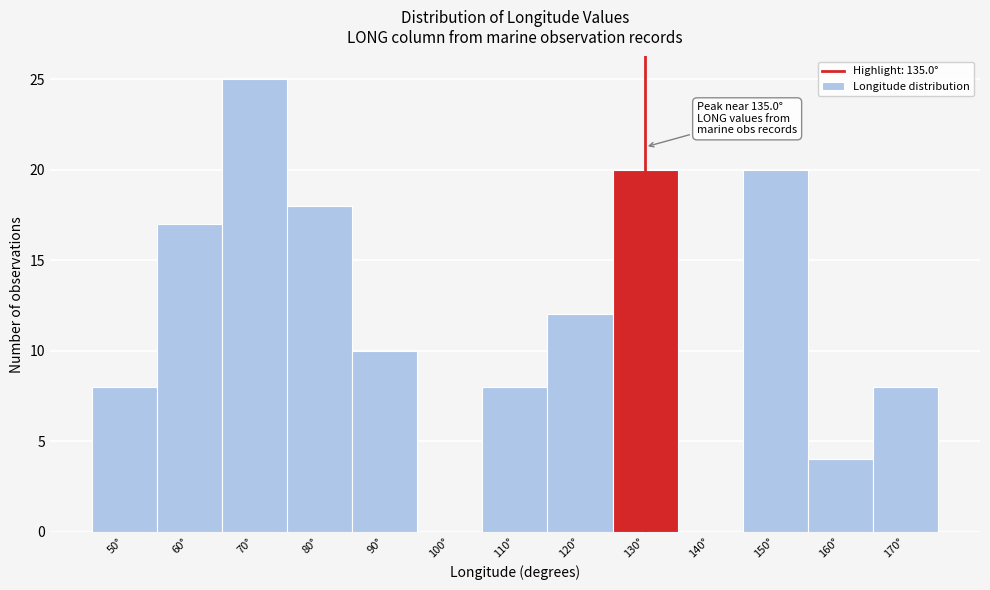

Reading right to left, what are all the values shown in this chart?

170°=8	160°=4	150°=20	140°=0	130°=20	120°=12	110°=8	100°=0	90°=10	80°=18	70°=25	60°=17	50°=8